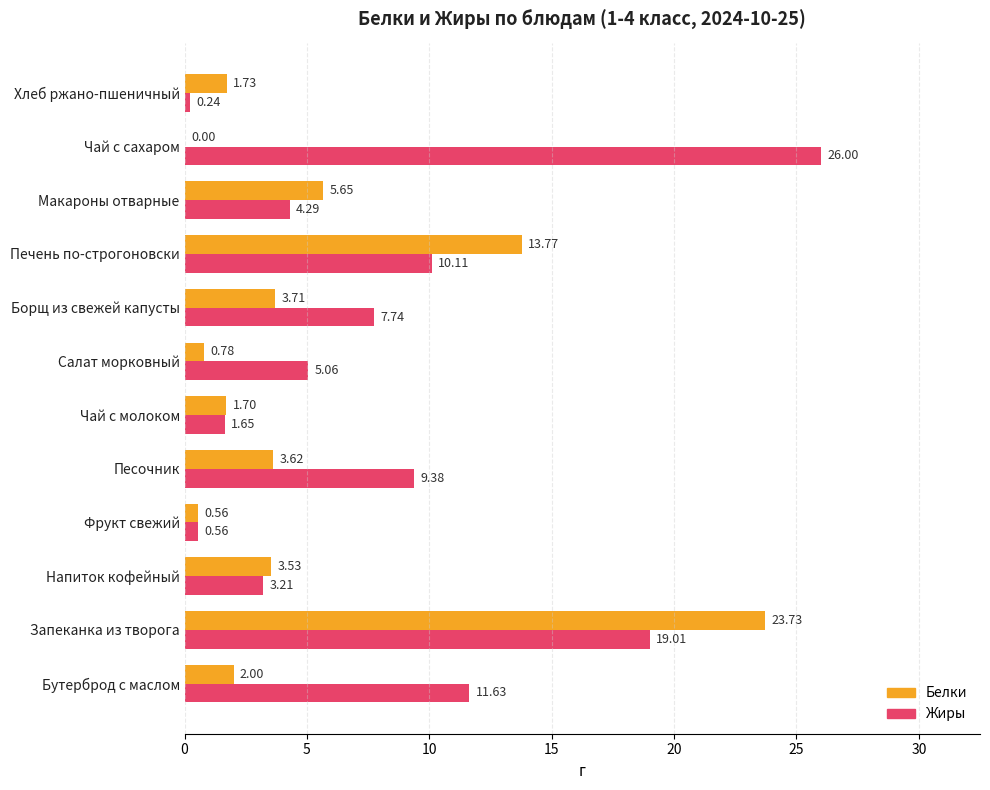

At which category is the sum across all series the highest?

Запеканка из творога